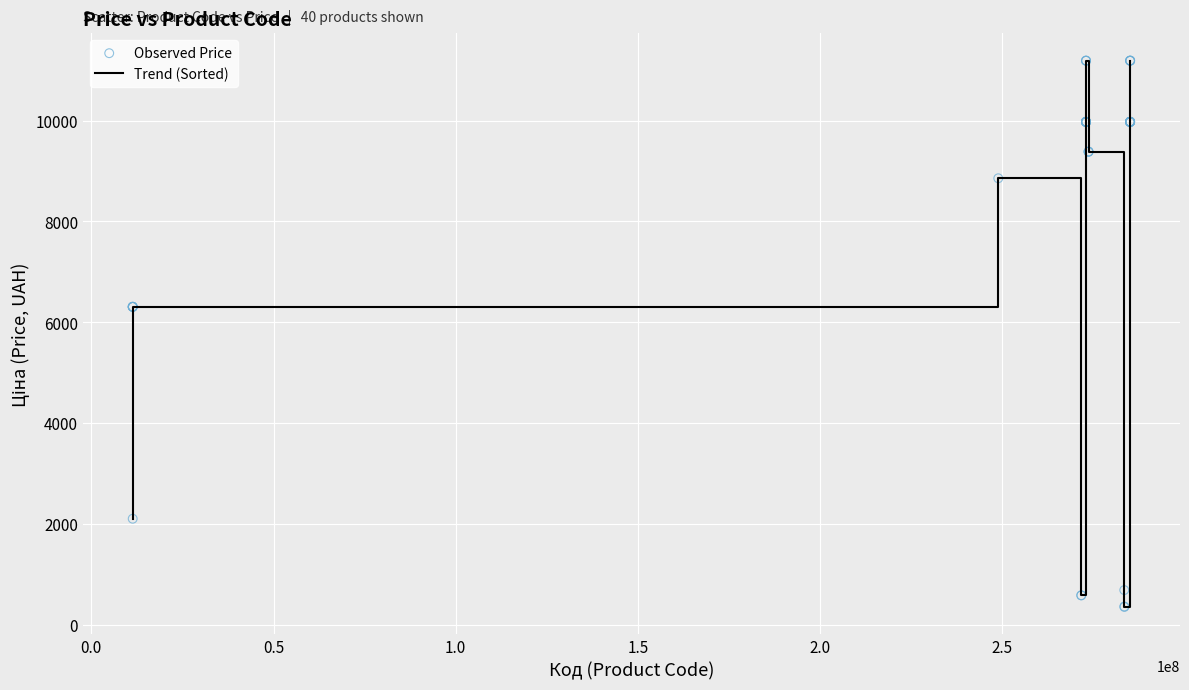

What is the difference between the maximum and minimum values?

10828.3